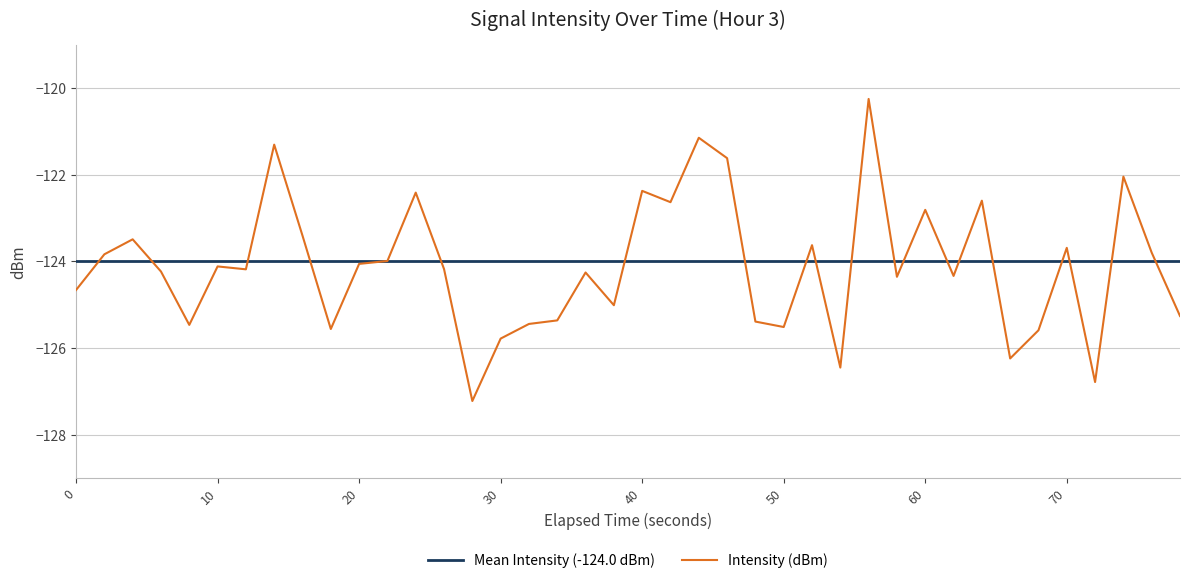

Which series has the largest range (max minus min)?

Intensity (dBm)